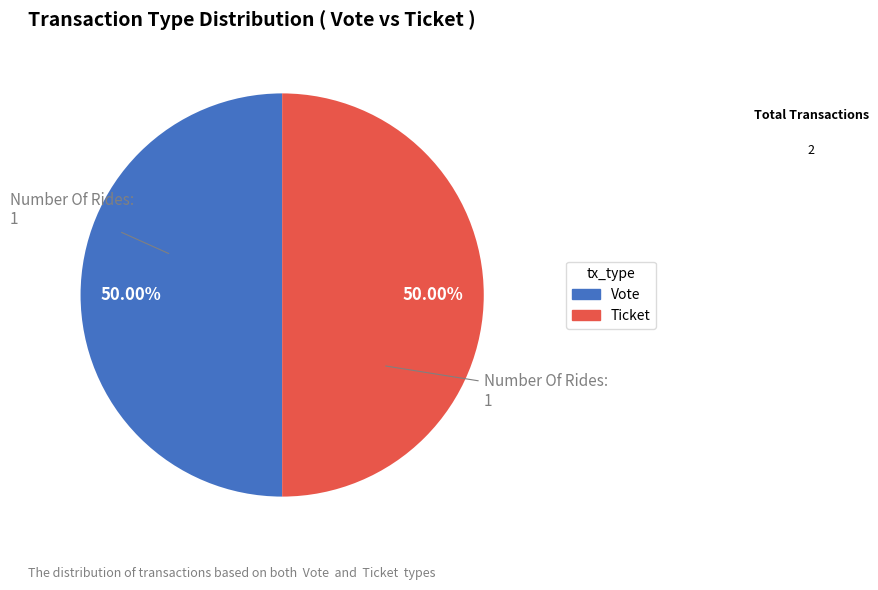

What percentage is the Vote slice, to the nearest percent?

50%